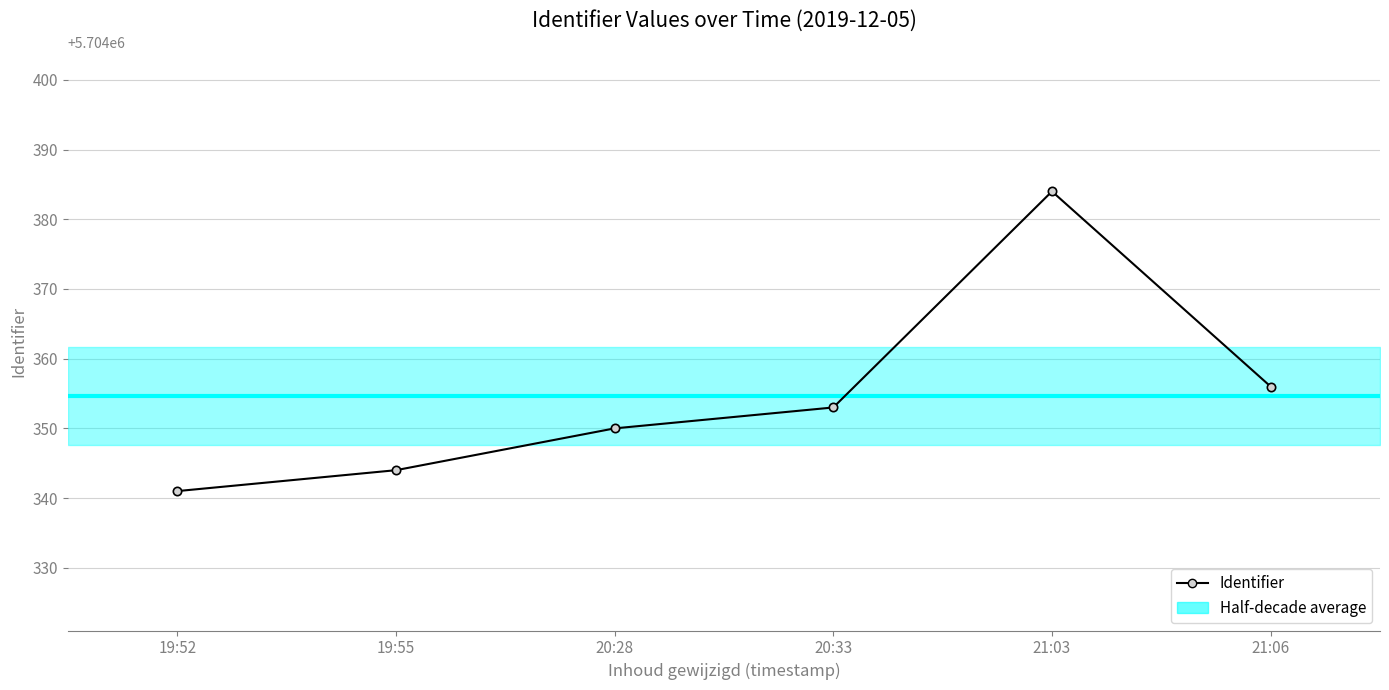

True or false: the data shows 1146266 at 19:55.

False